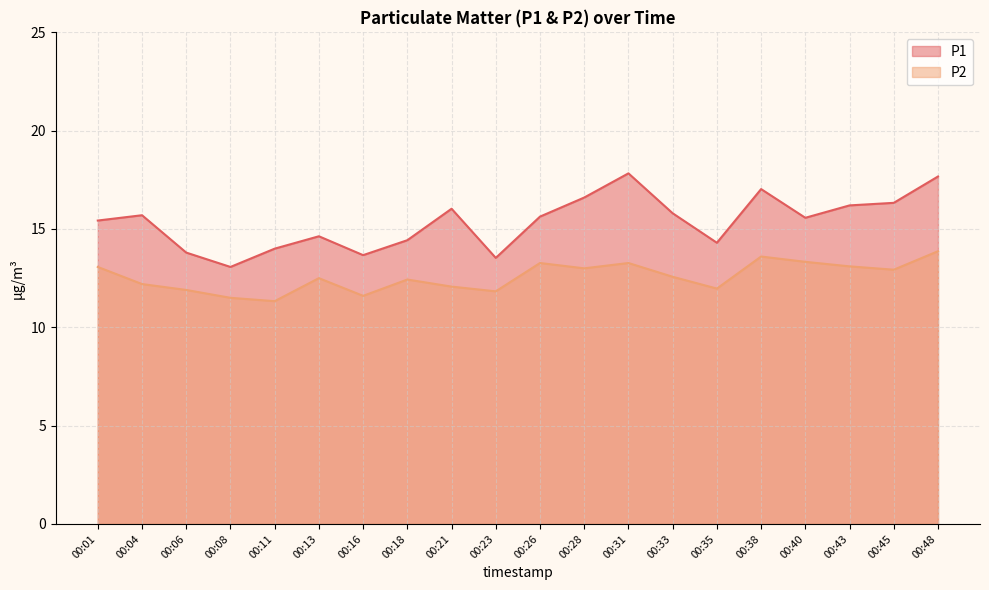

How many lines are shown in the chart?

2